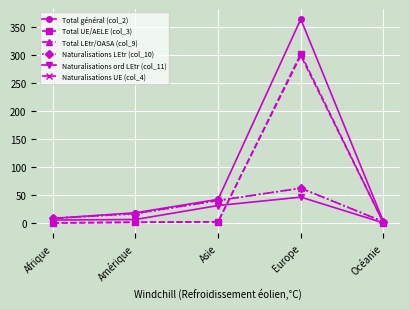

How many data points in Total LEtr/OASA (col_9) are less than 17?

2